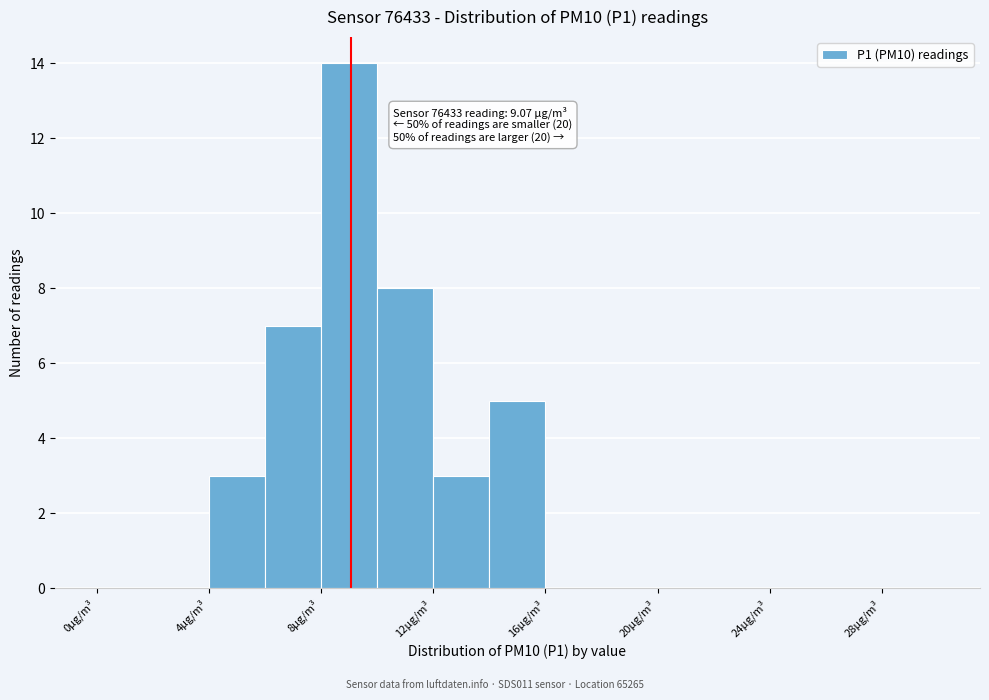

Which range on the x-axis has the tallest bar?

8 to 10